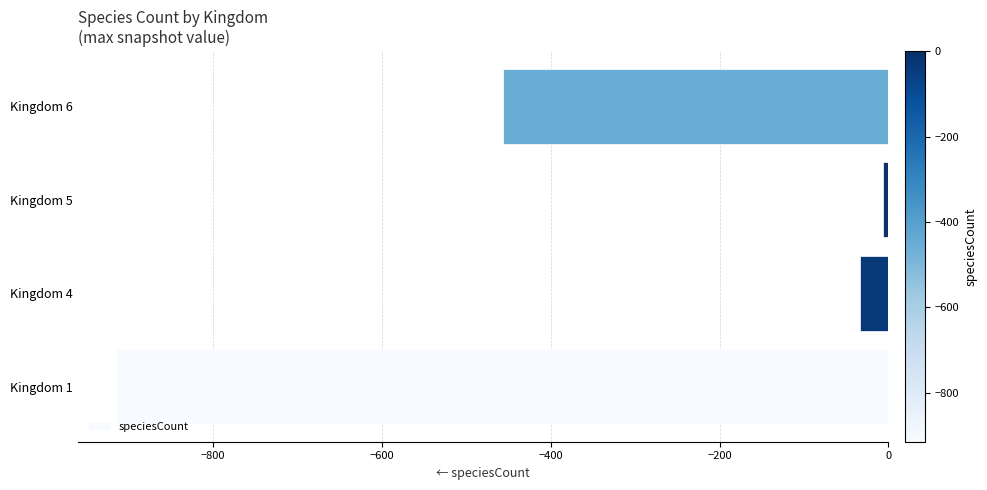

What is the change in value from Kingdom 4 to Kingdom 6?

-423